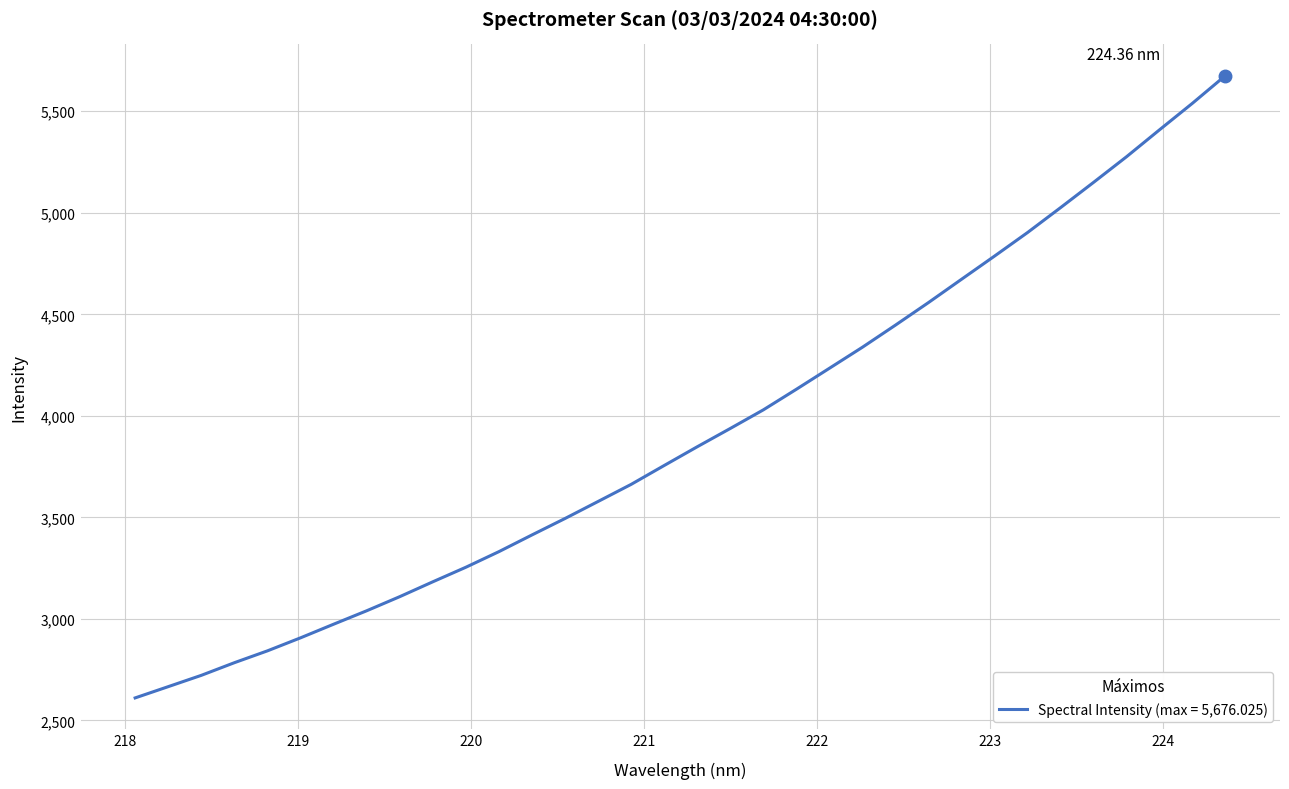

What is the difference between the maximum and minimum values?

3065.0